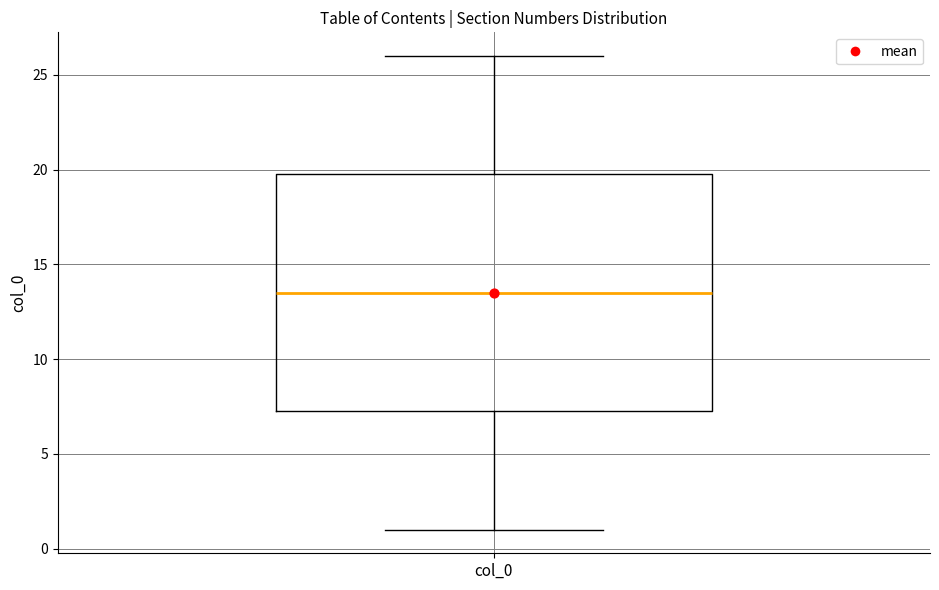

Transcribe this box plot: give where the median line is, the range the box spans, and where the two whiskers end, as read against the y-axis. The values are not printed on the chart, so give them approximately, as read against the axis.

median 13.5, box 7.5 to 20.0, whiskers 1.0 to 26.0